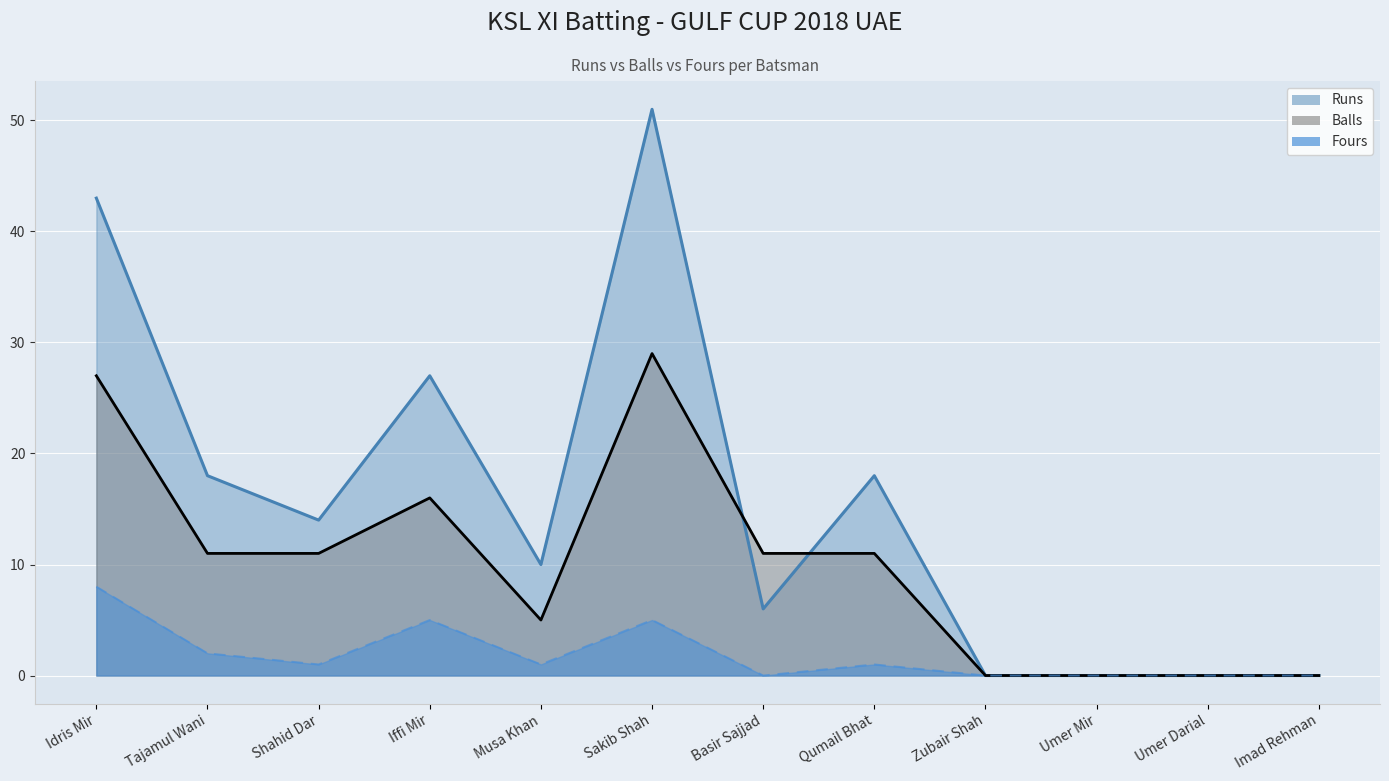

Which series has the largest range (max minus min)?

Runs